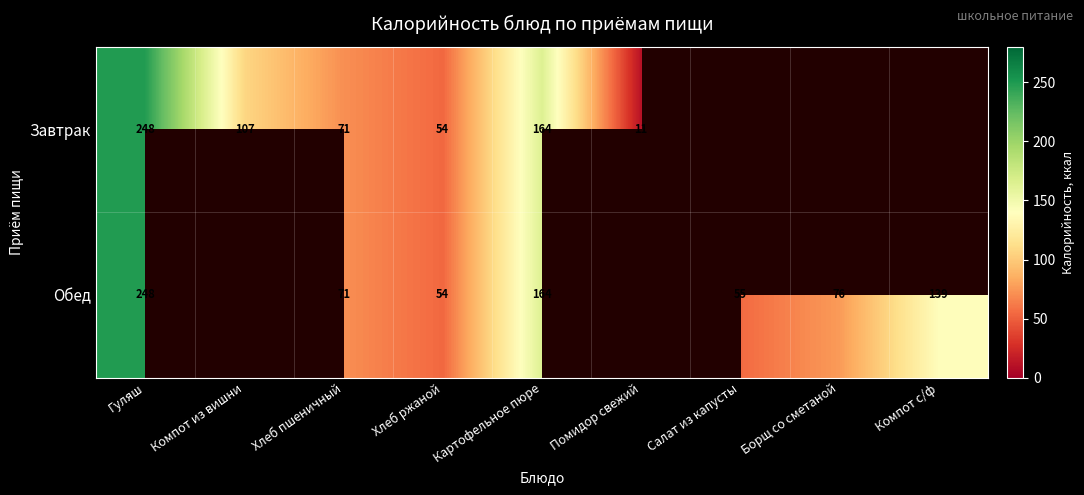

Is it true that Обед equals 248.0 at Гуляш?

True